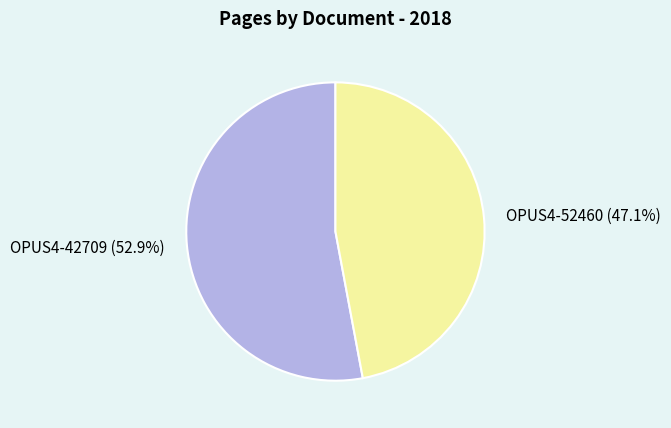

To the nearest percent, what is the difference between the largest and smallest slice percentages?

6%